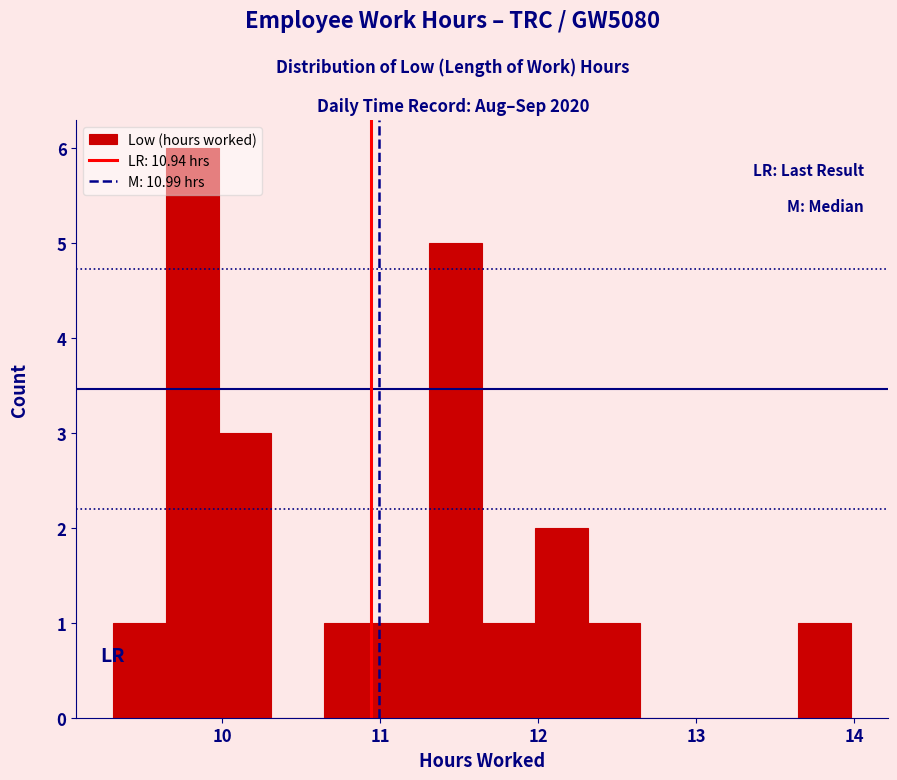

Read against the x-axis, roughly where is the centre of the tallest bar?

9.8